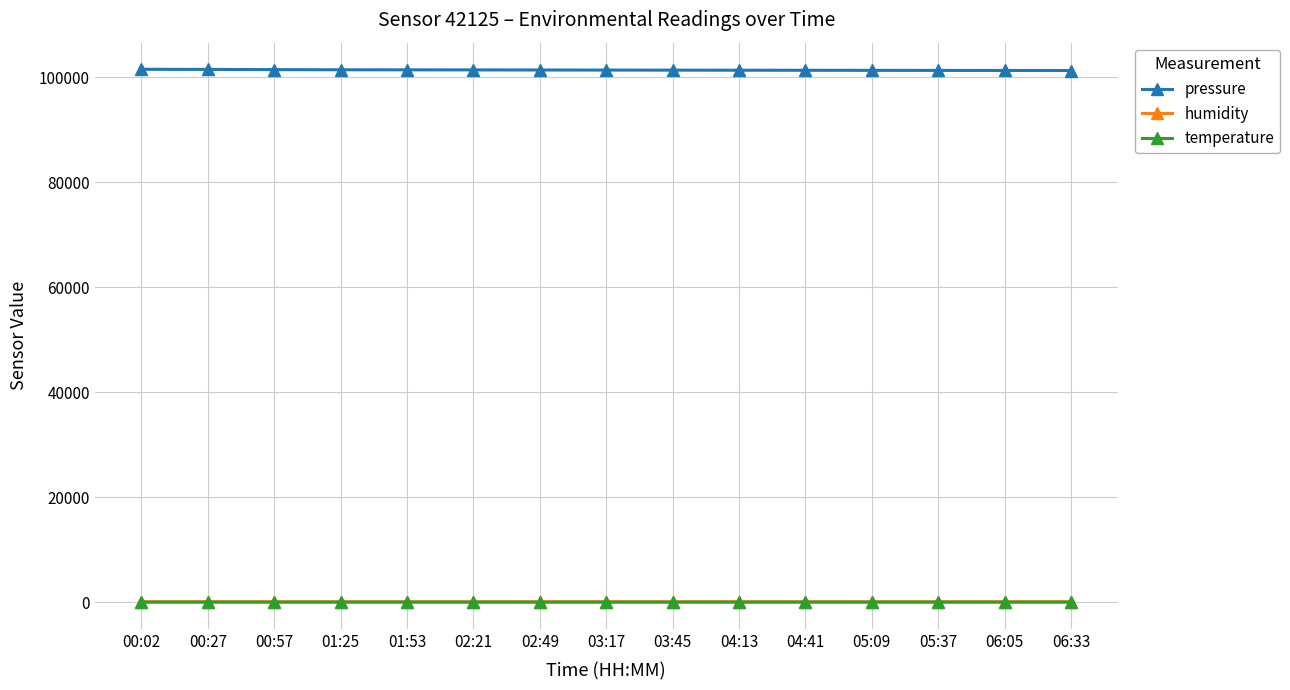

What is the maximum value shown in the chart?

101491.0